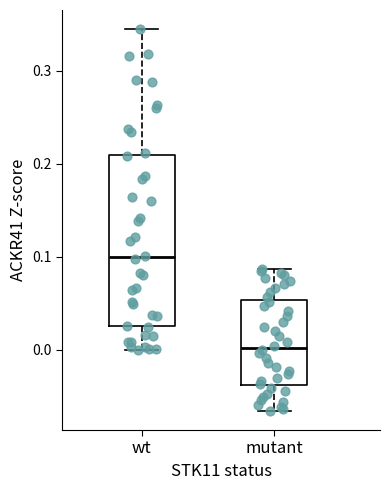

Where does the lower whisker of the box for mutant end on the y-axis? The values are not printed on the chart, so give them approximately, as read against the axis.

-0.07